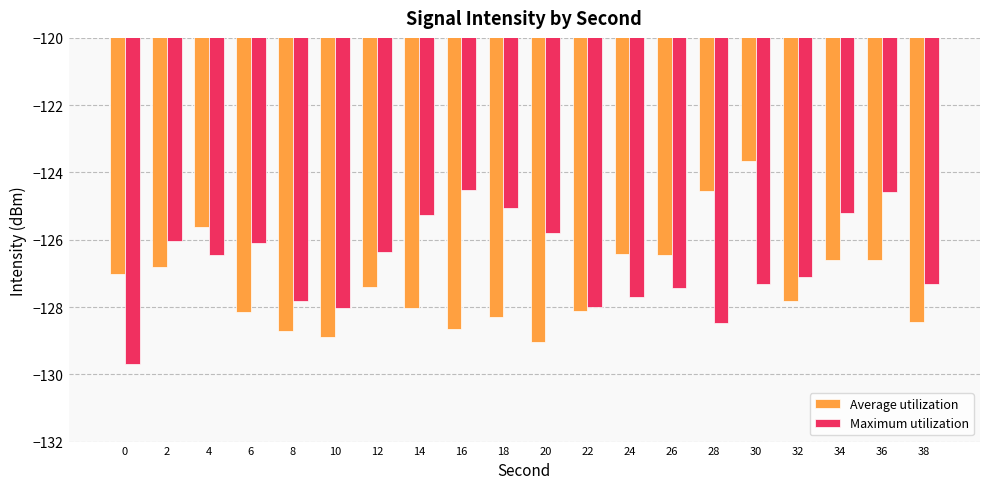

At which category is the sum across all series the highest?

30